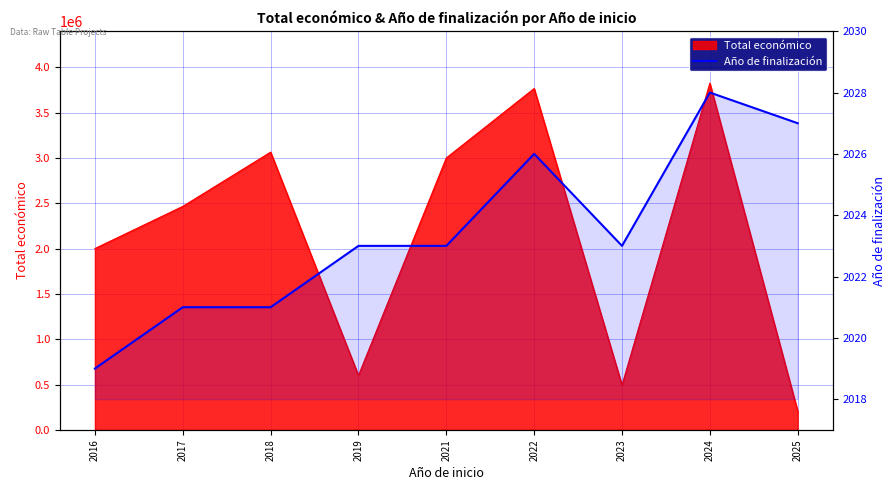

True or false: the data has more than 0 interior local peaks.

True